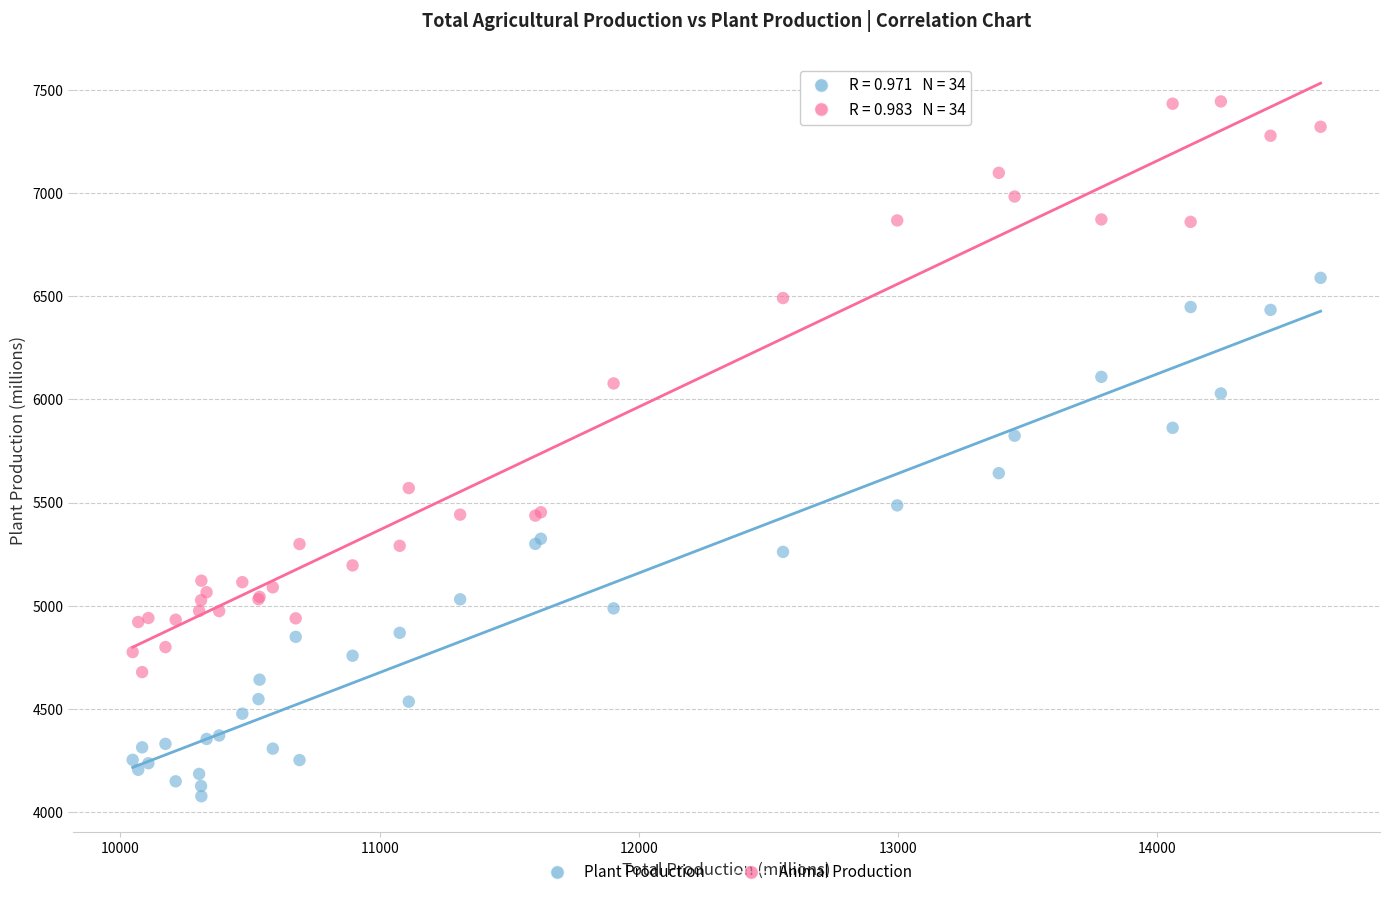

Across all series, what Y value is closest to 5760?

5824.0